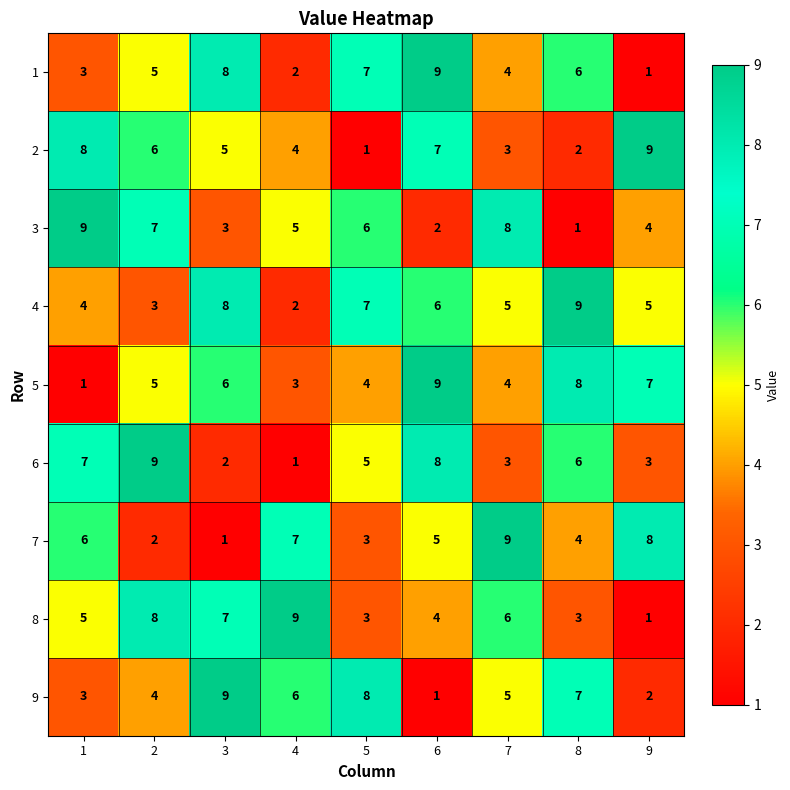

How many data points does each series have?

9